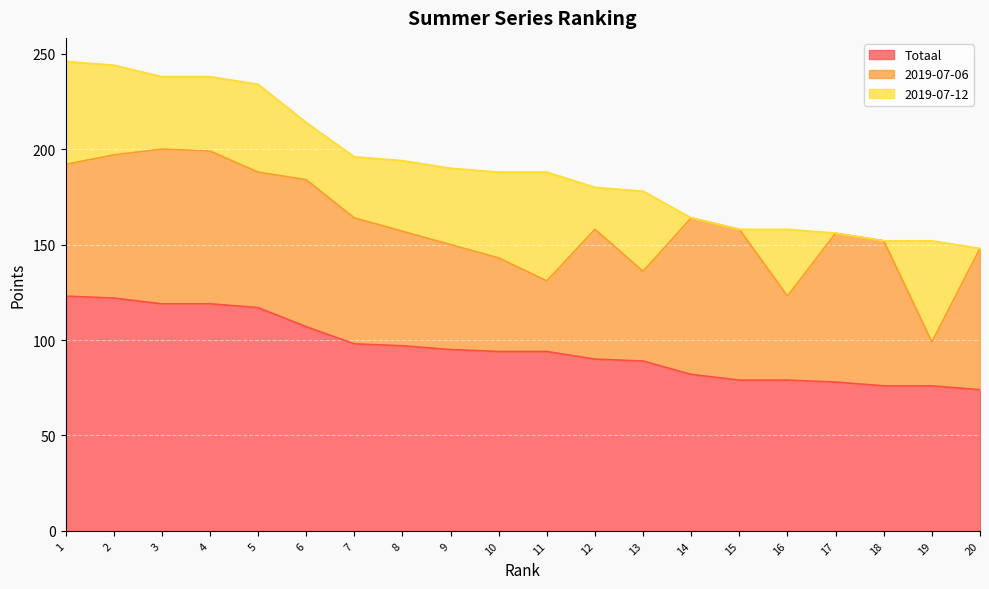

List the series in order of their overall mean, lowest first.

2019-07-12, 2019-07-06, Totaal